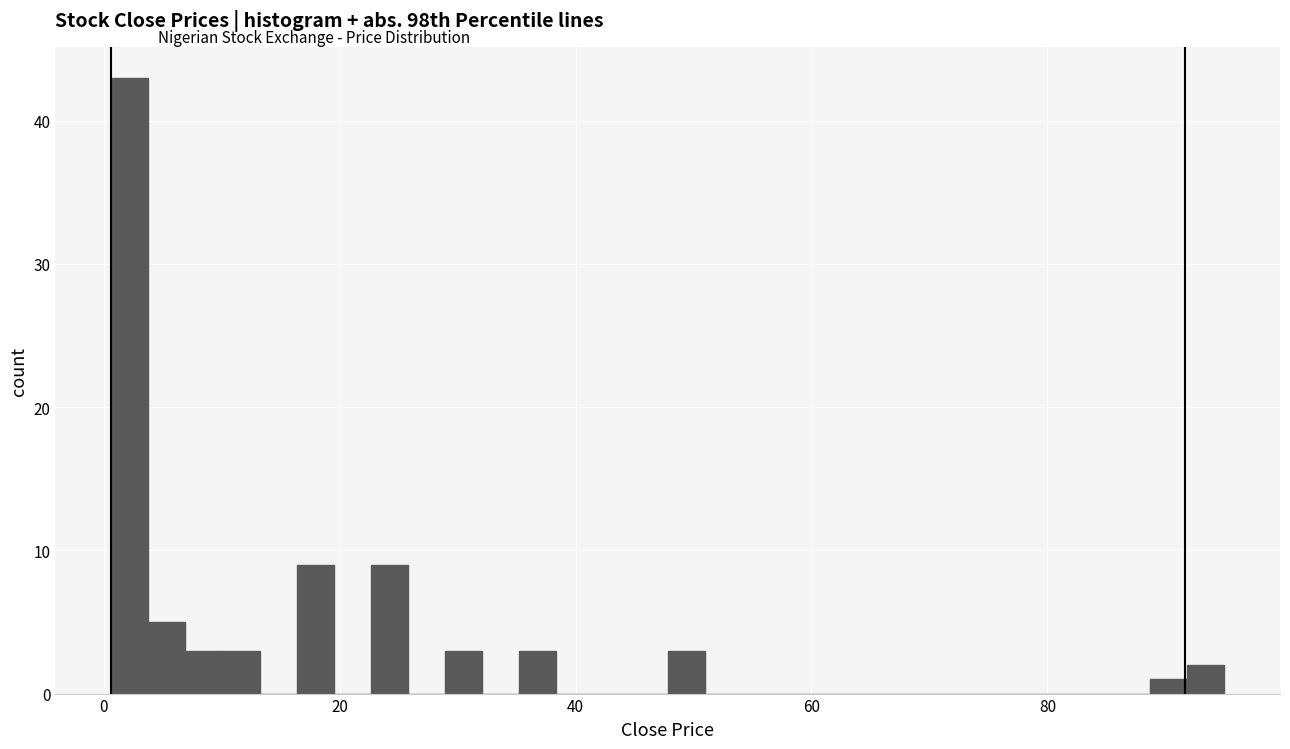

Around what value on the x-axis is the tallest bar? Give the approximate position of its centre, as read against the axis.

2